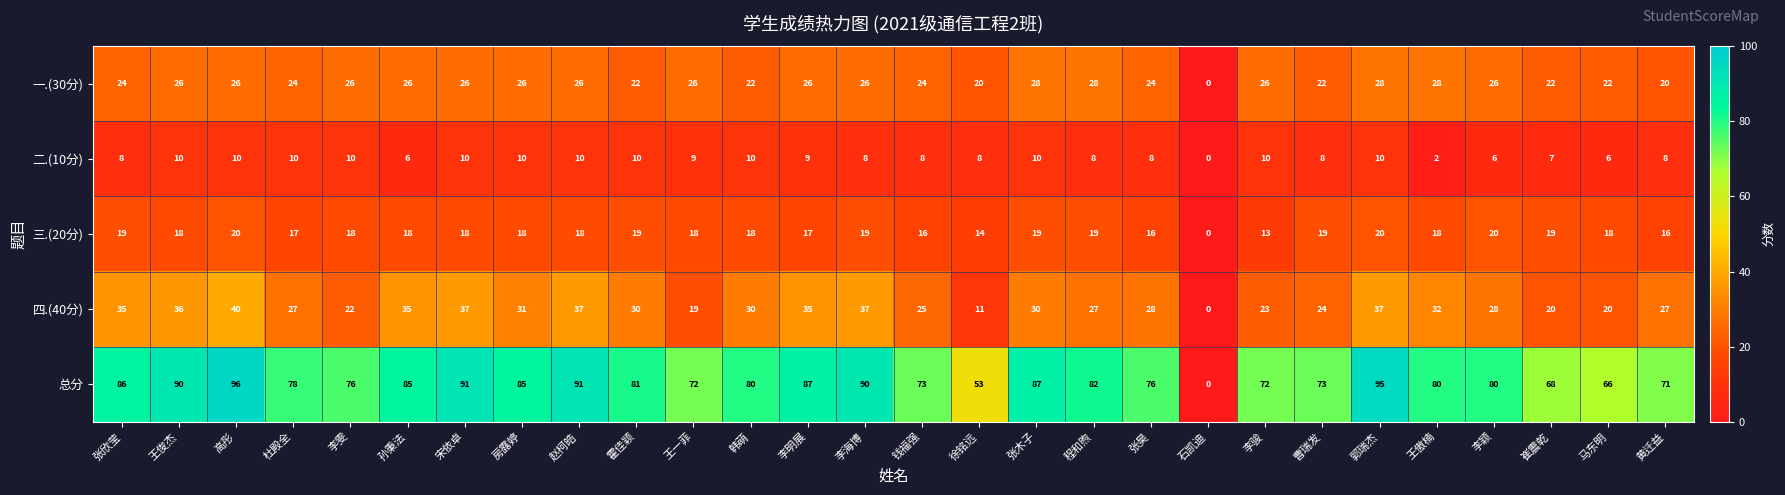

What is the spread (max minus min) of values at 王傲楠?

78